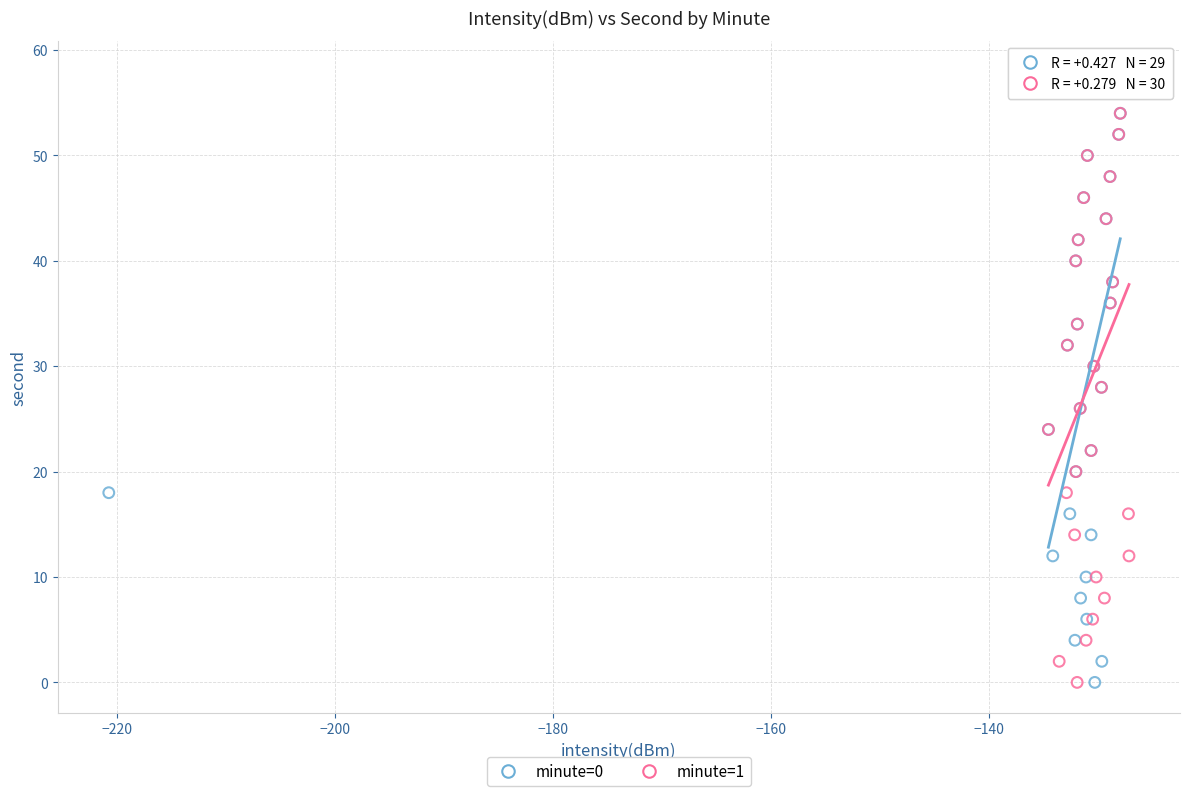

What are all the series names shown in the legend?

minute=0, minute=1